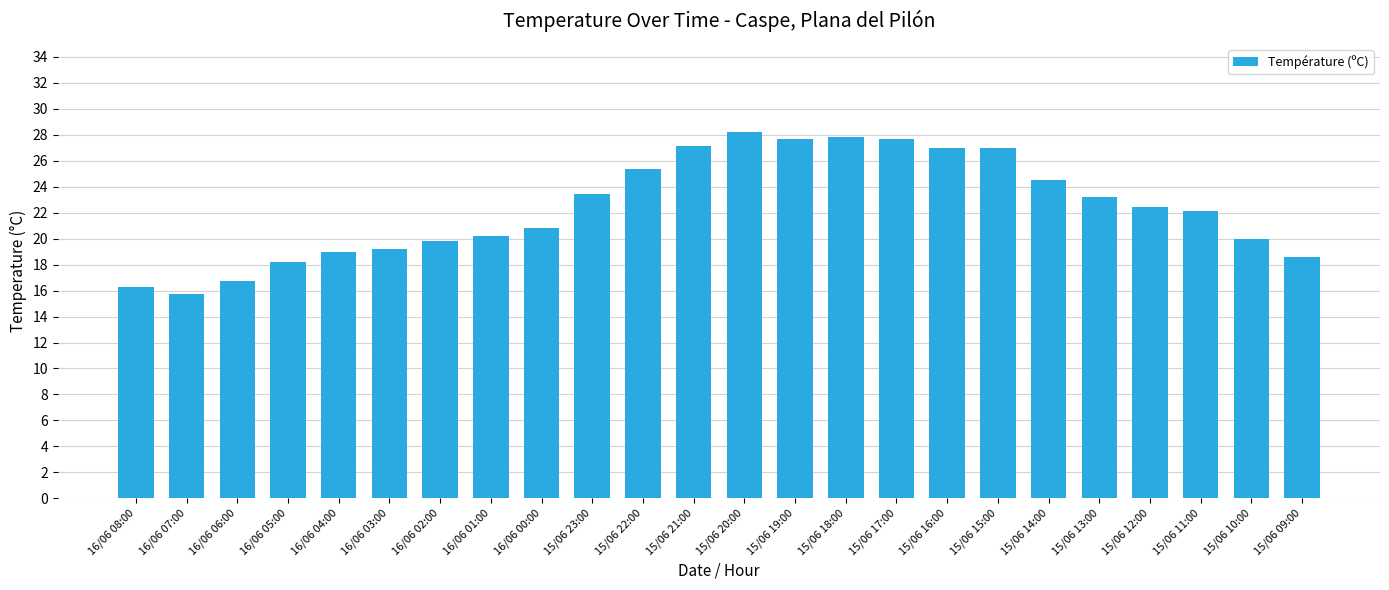

Approximately how many times larger is the value at 16/06 04:00 compared to 15/06 09:00?

1.0